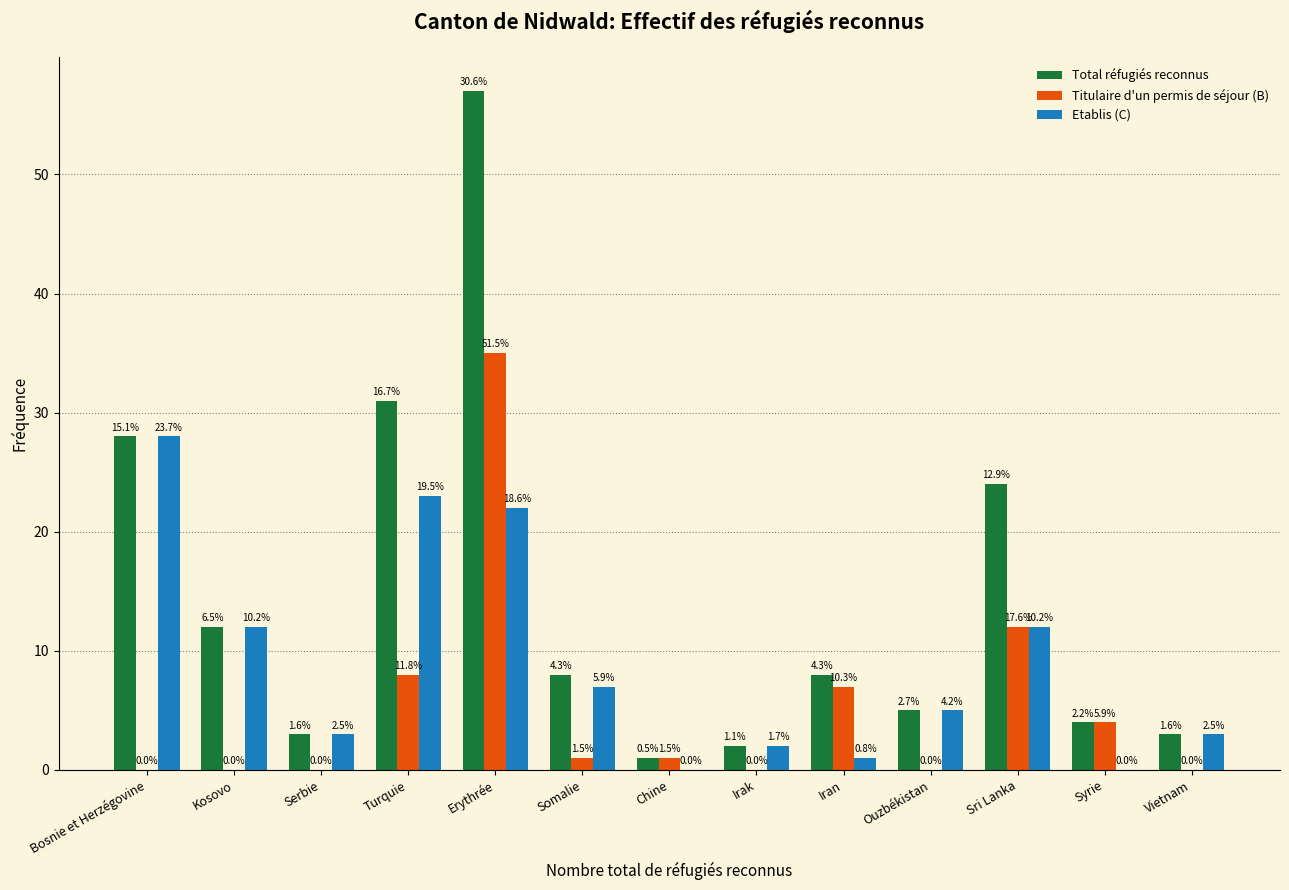

Does the chart contain stacked bars?

No